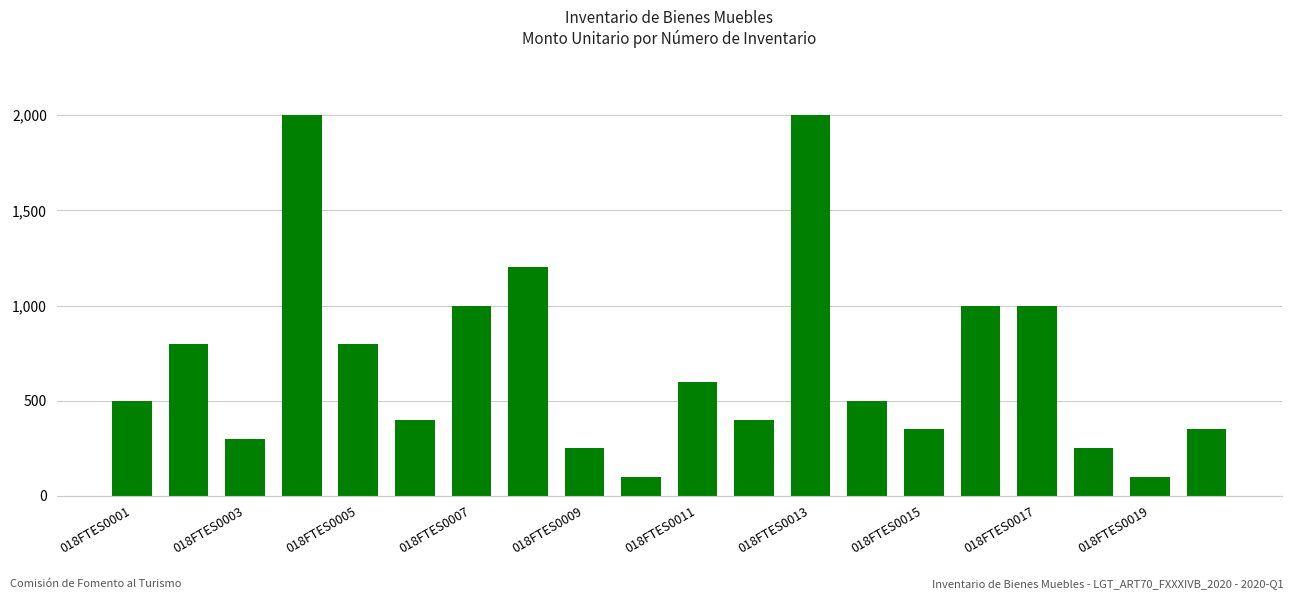

What is the sum of all values?

13900